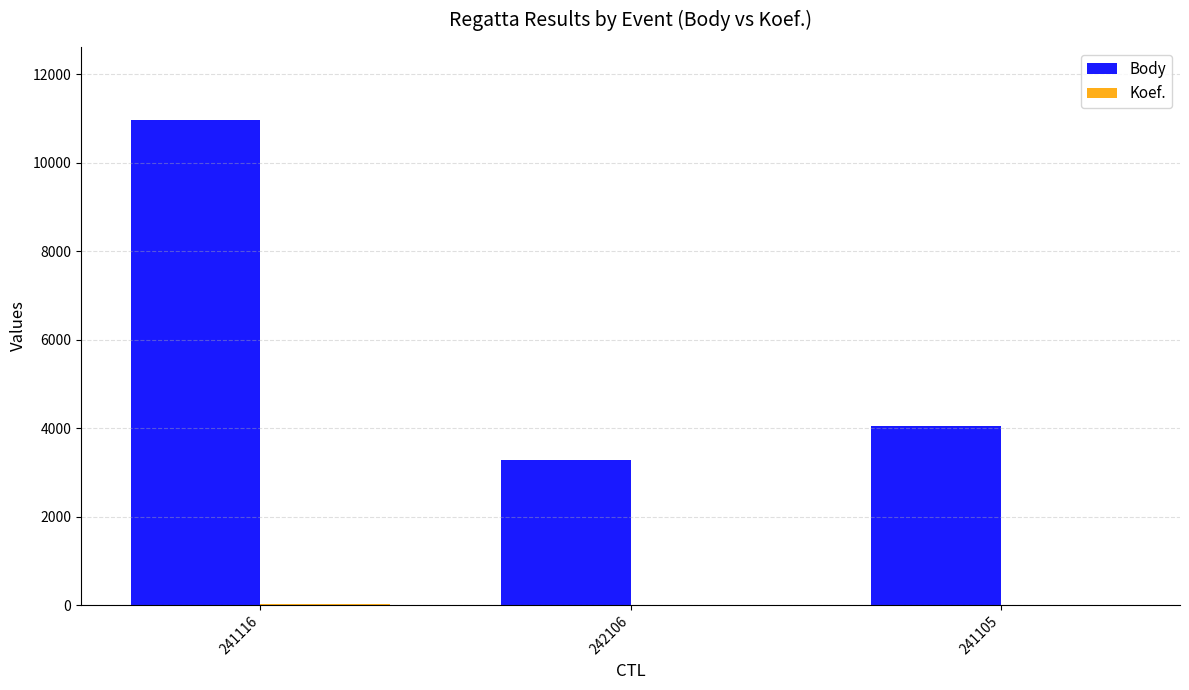

How many data points does each series have?

3